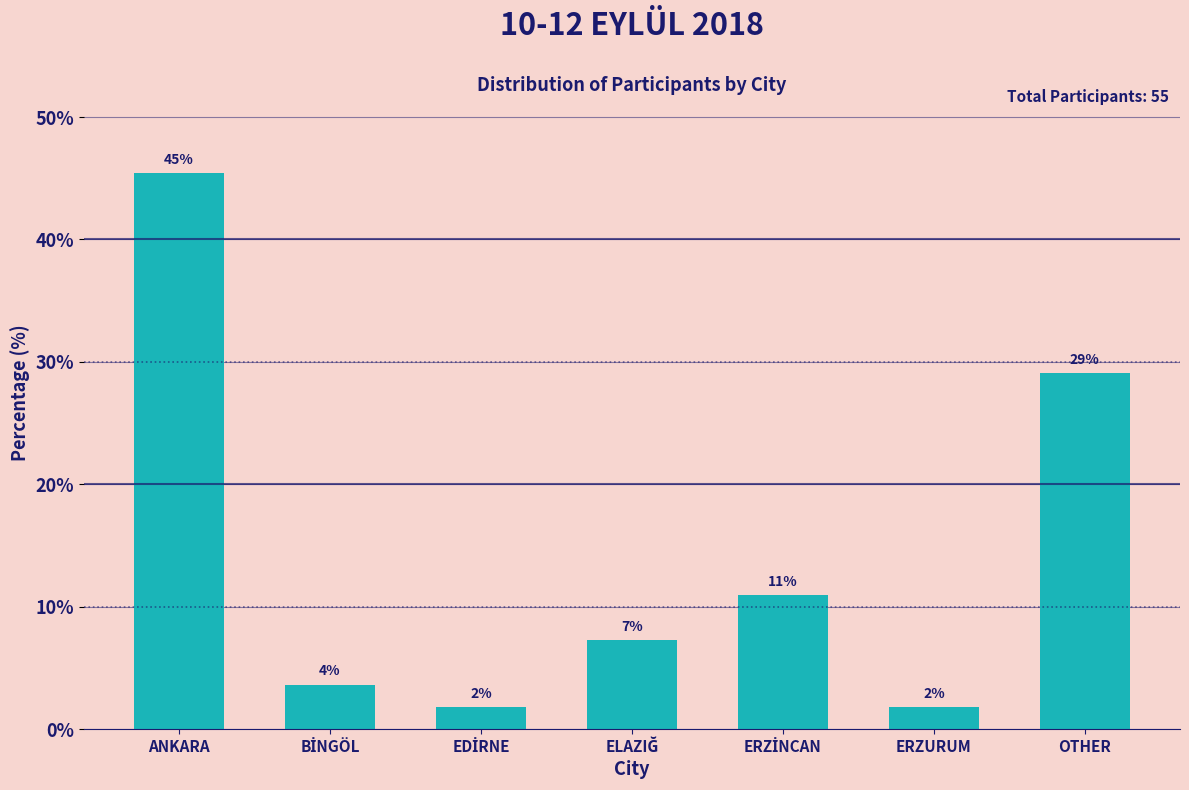

Are the bars horizontal?

No